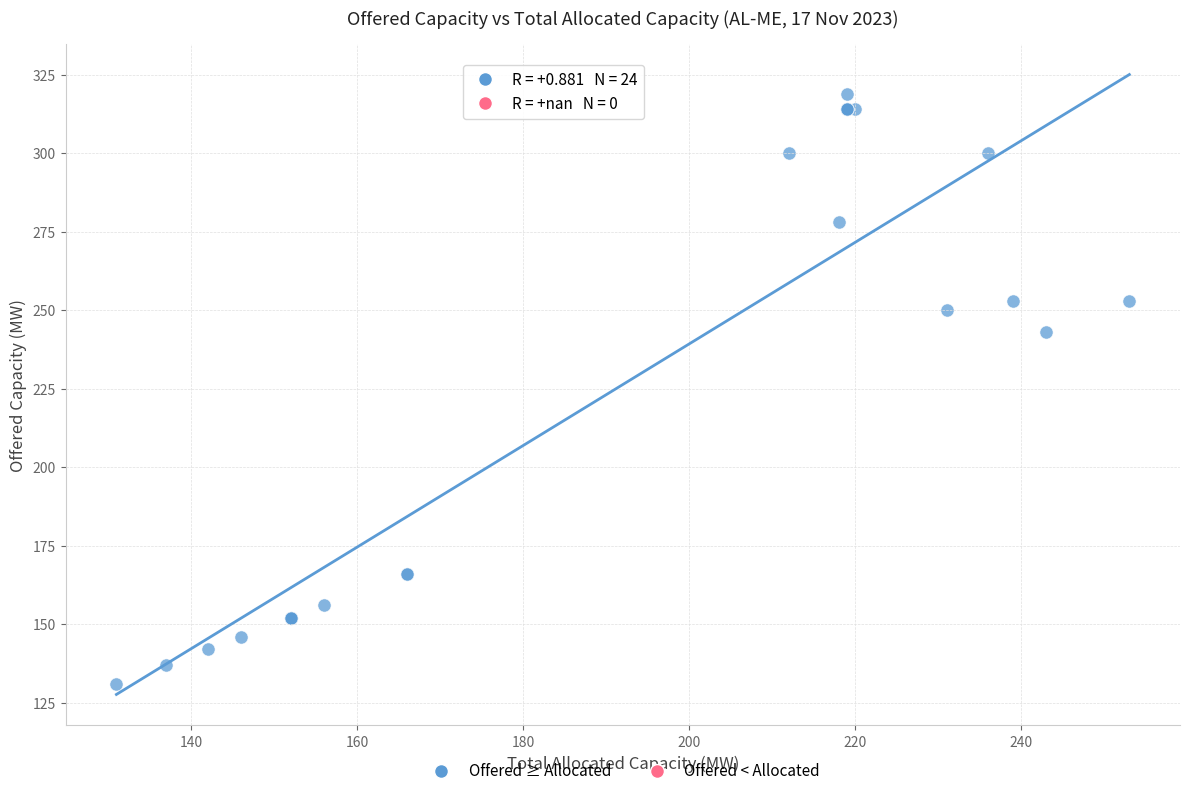

What Y value in the scatter plot is closest to 225?

243